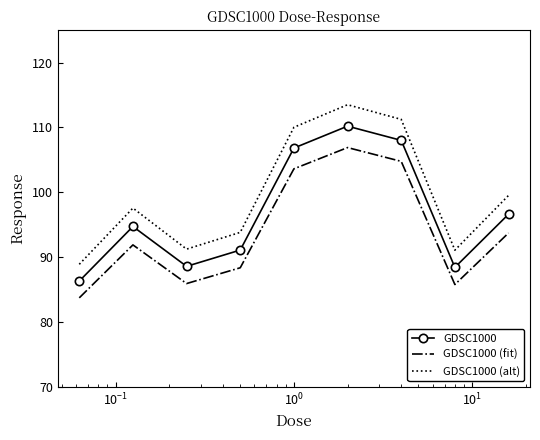

True or false: GDSC1000 (alt) and GDSC1000 intersect in this chart.

False